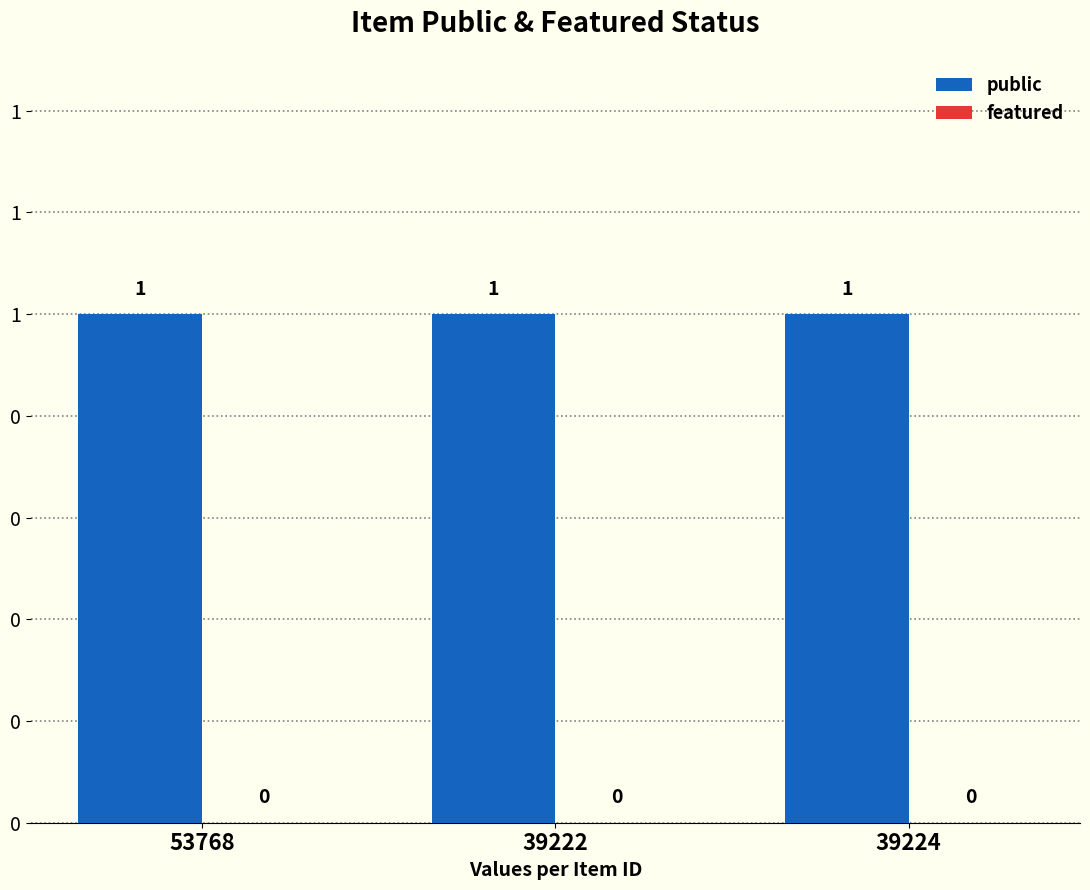

How many bars are there in each group?

2